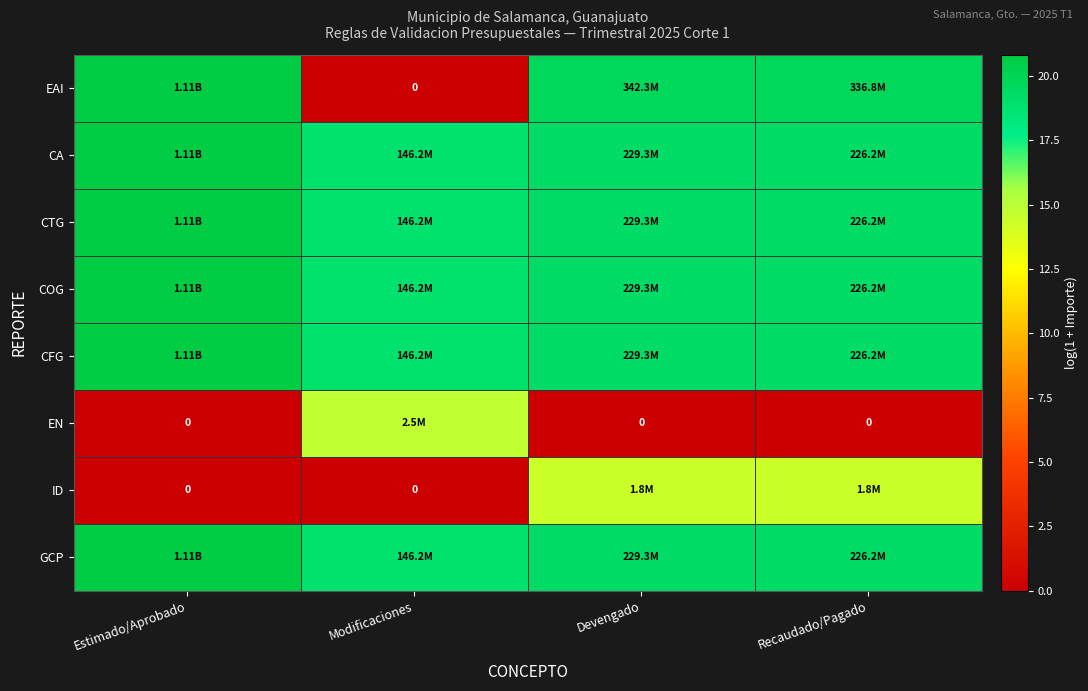

At Recaudado/Pagado, list the series in order from smallest to largest.

EN, ID, CA, CTG, COG, CFG, GCP, EAI